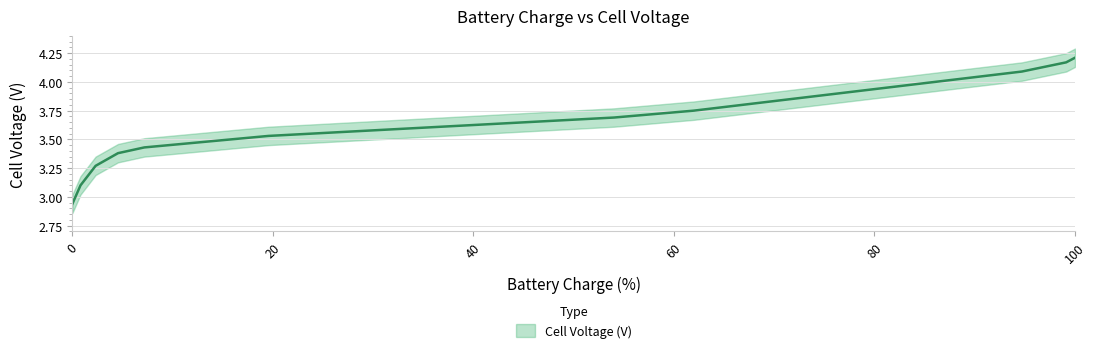

Where does the data first go above 3?

0.804978728294373